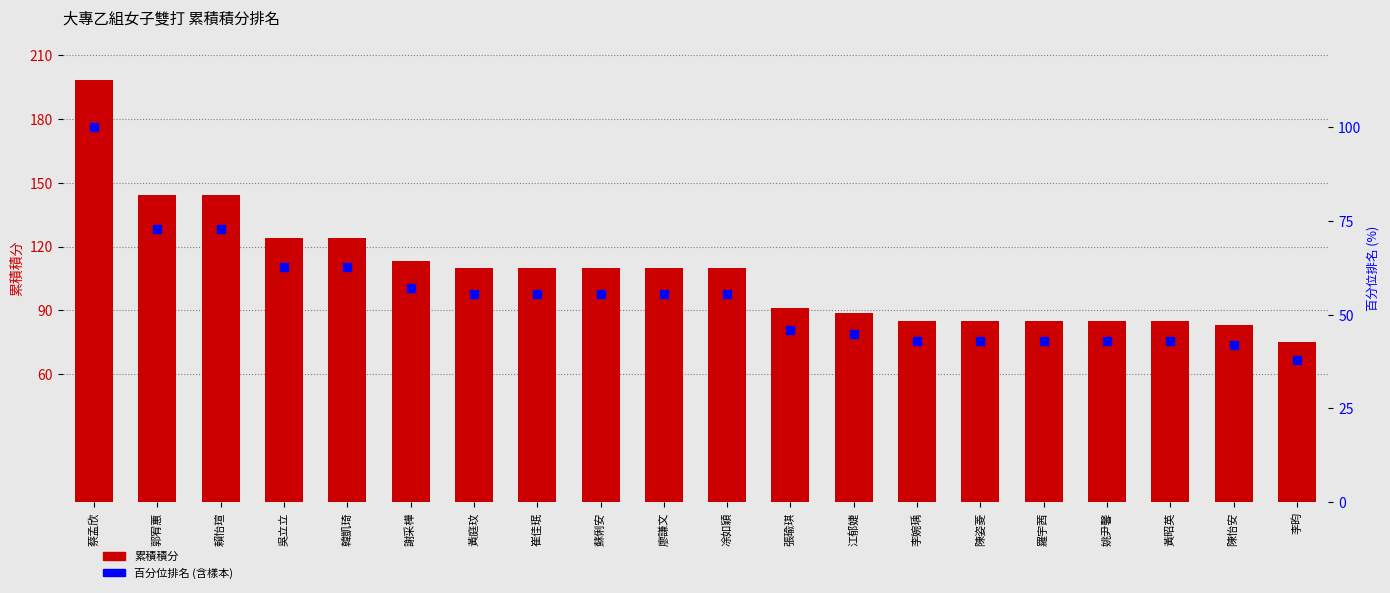

At which category is the sum across all series the highest?

蔡孟欣